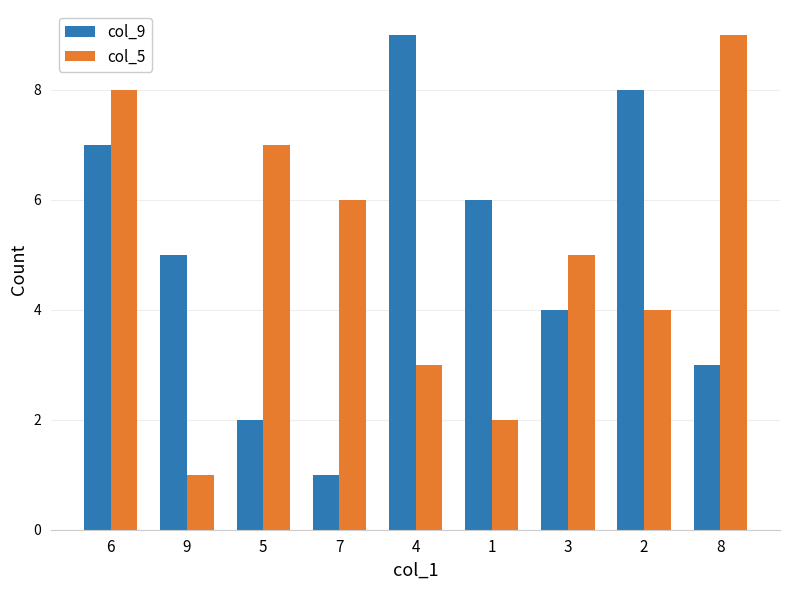

Reading left to right, extract all data points from this chart.

col_9: 6=7	9=5	5=2	7=1	4=9	1=6	3=4	2=8	8=3
col_5: 6=8	9=1	5=7	7=6	4=3	1=2	3=5	2=4	8=9